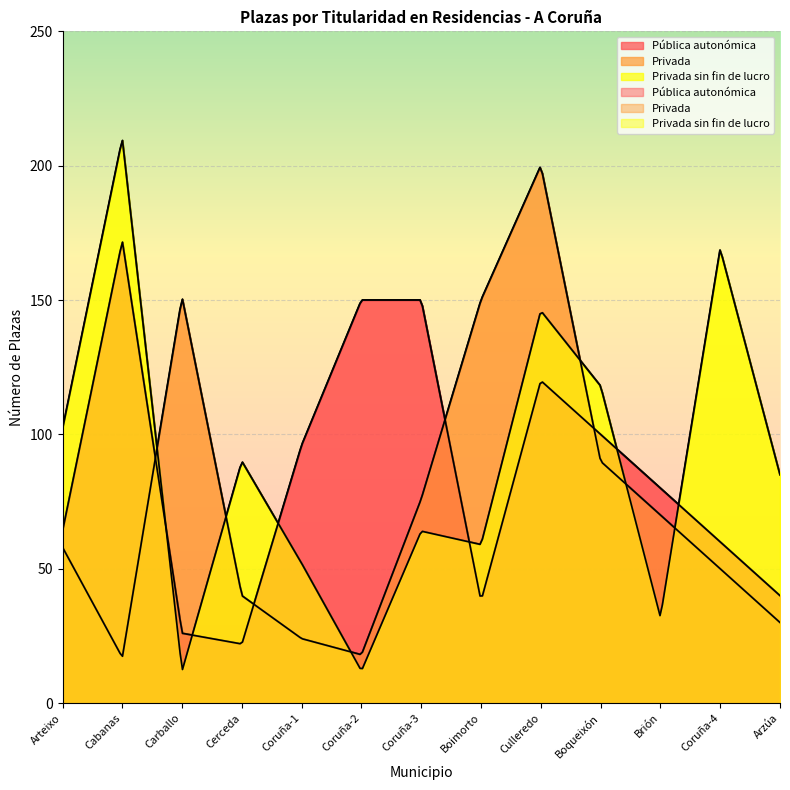

Reading left to right, list all the values displayed in this chart.

Pública autonómica: 64	172	26	22	96	150	150	38	120	100	80	60	40
Privada: 58	17	151	40	24	18	76	150	200	90	70	50	30
Privada sin fin de lucro: 102	210	12	90	52	12	64	59	146	118	32	169	85